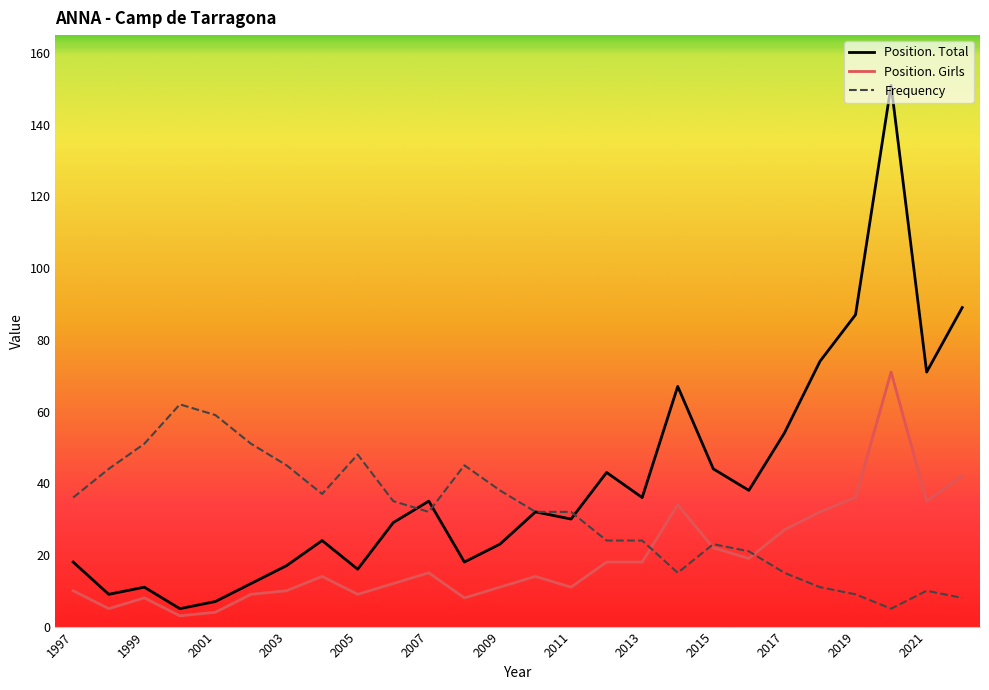

Which series has the largest range (max minus min)?

Position. Total